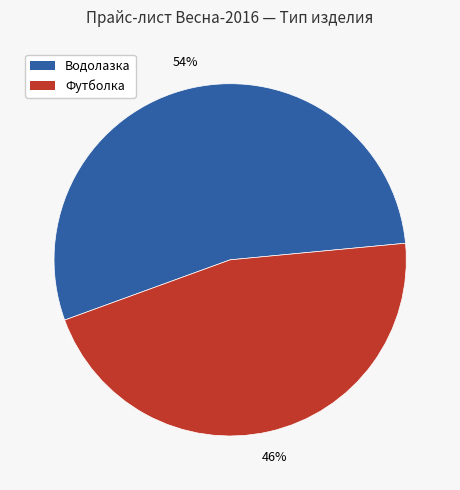

The Водолазка slice represents 60% of the pie. True or false?

False